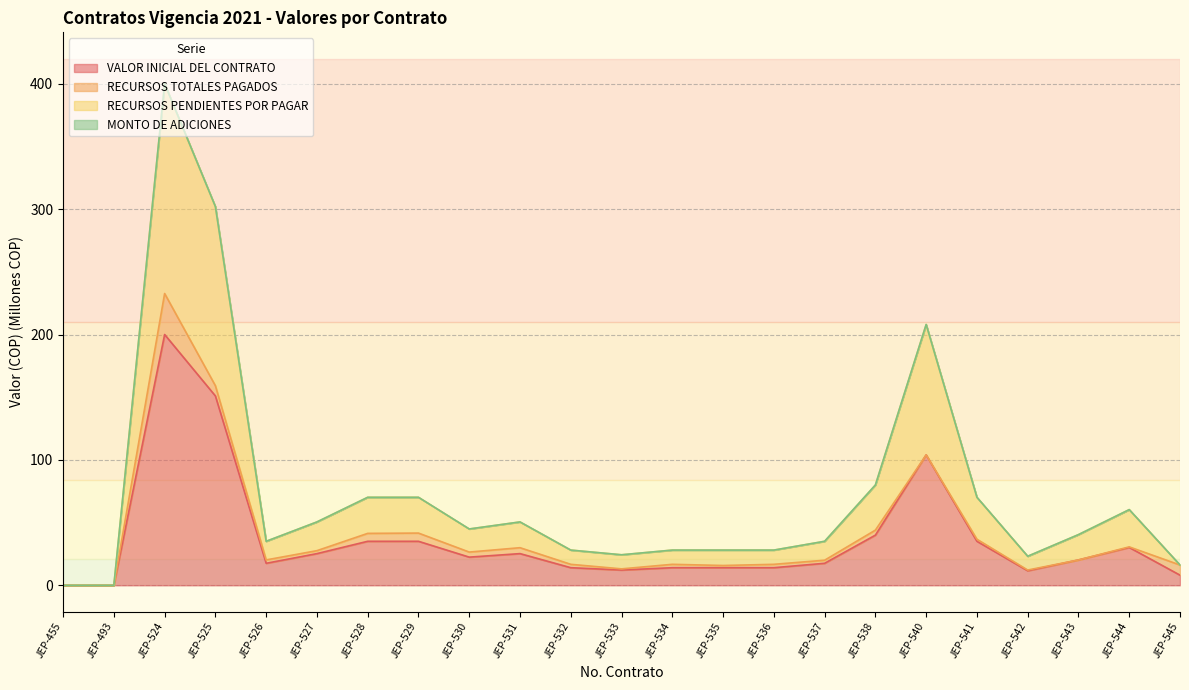

What is the difference between the highest and lowest values at JEP-533?

12.2